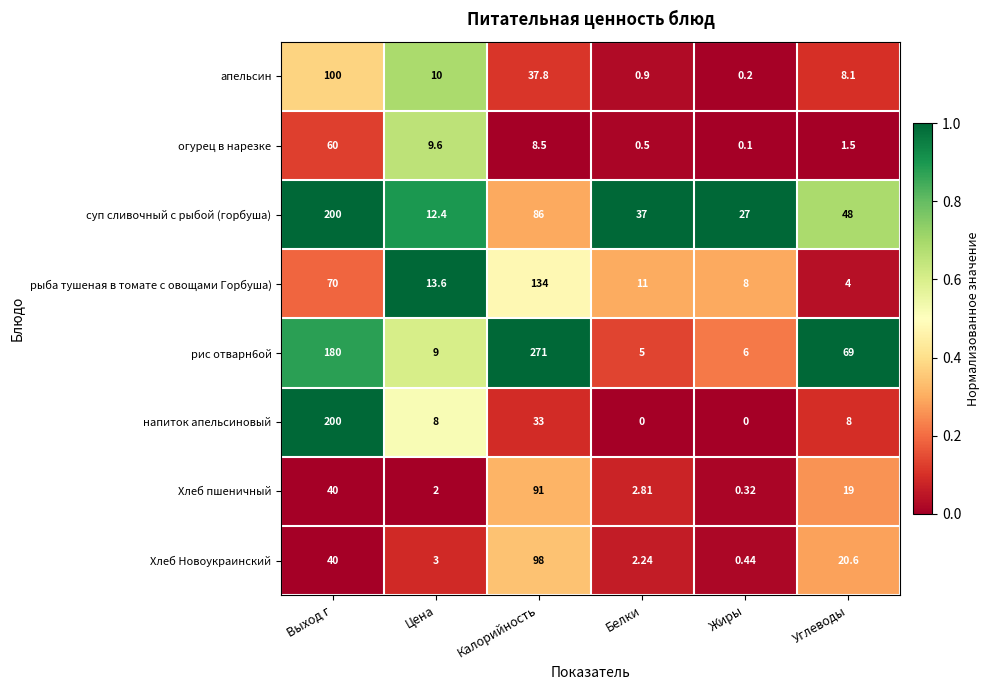

What is the spread (max minus min) of values at Жиры?

27.0